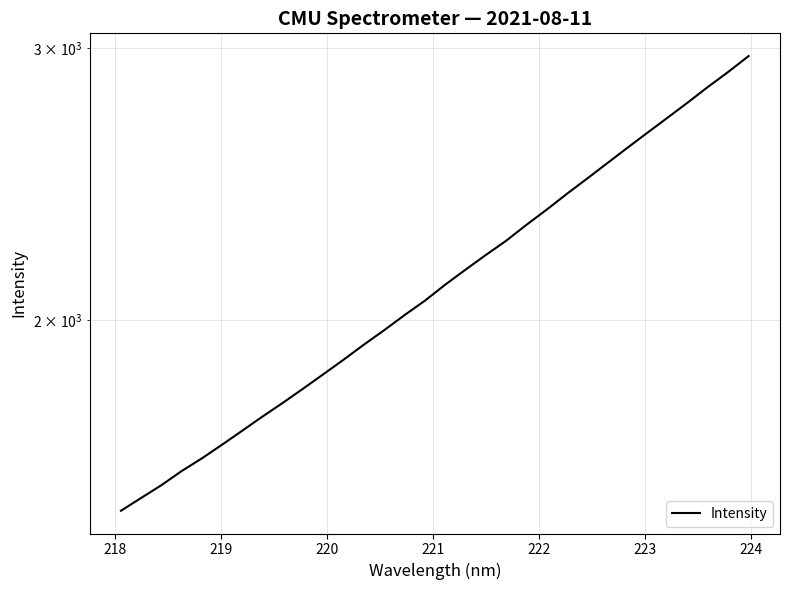

What is the difference between the maximum and minimum values?

1456.4